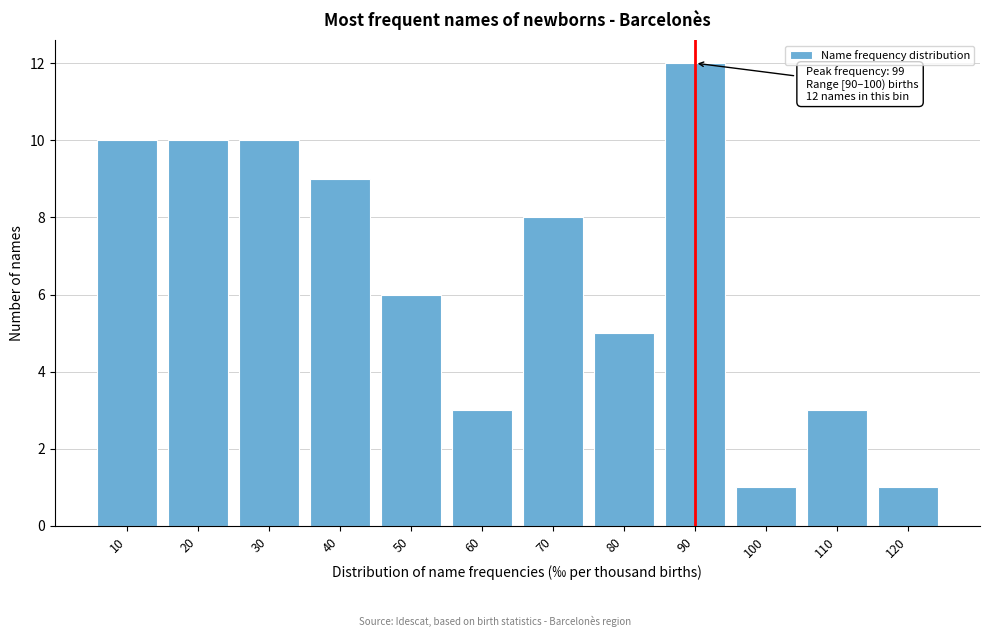

Reading left to right, what are all the values shown in this chart?

10	10	10	9	6	3	8	5	12	1	3	1